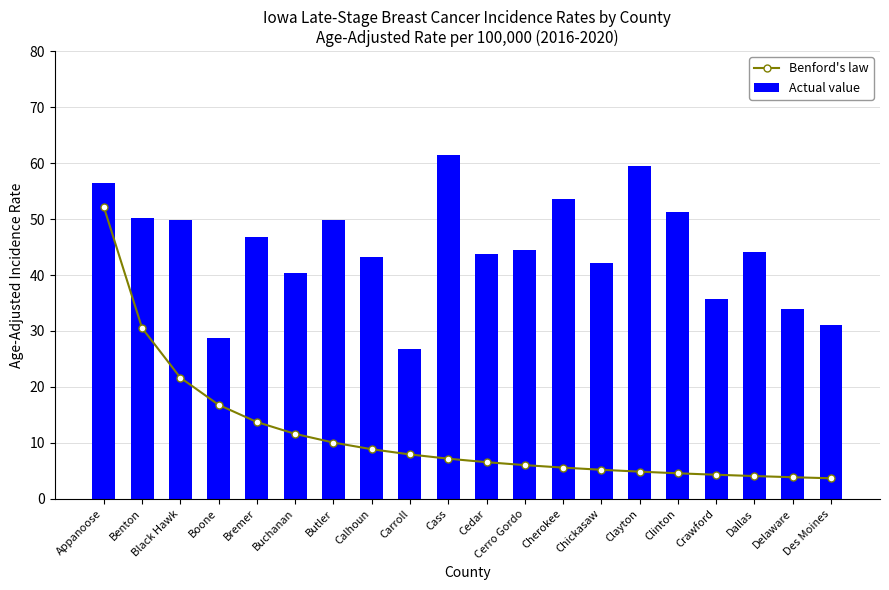

At how many categories does at least one series exceed 37?

15